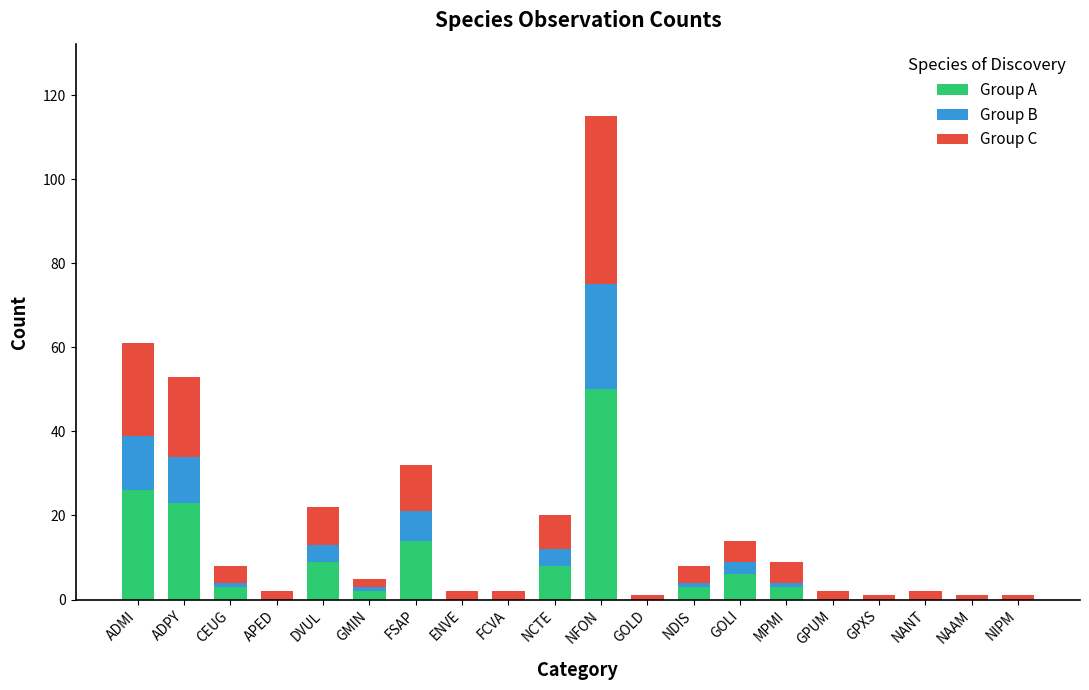

How many categories are shown in the chart?

20